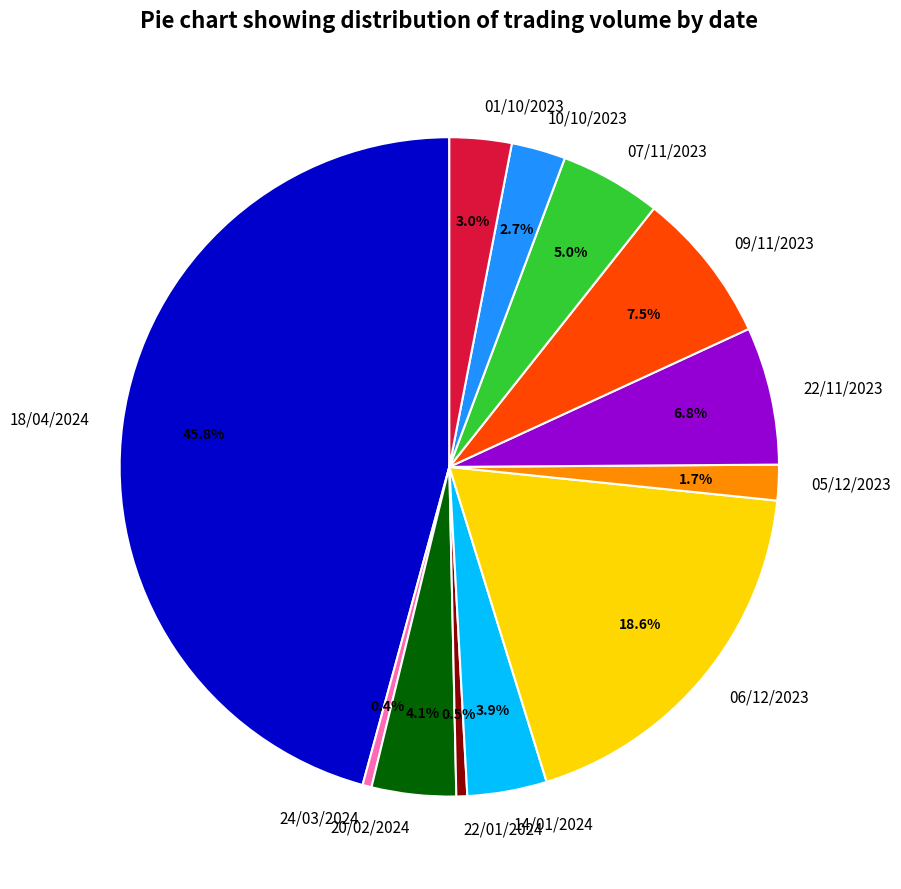

Does 09/11/2023 represent more than half of the total?

No